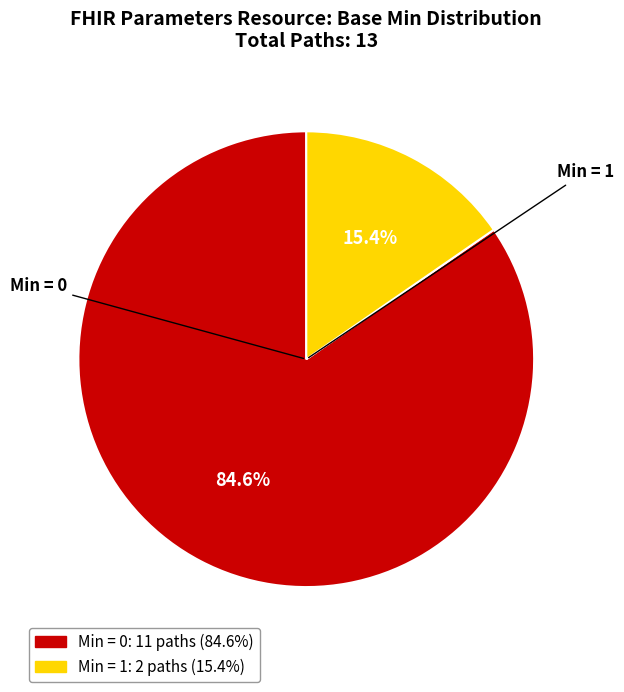

Is there a majority slice in this chart?

Yes